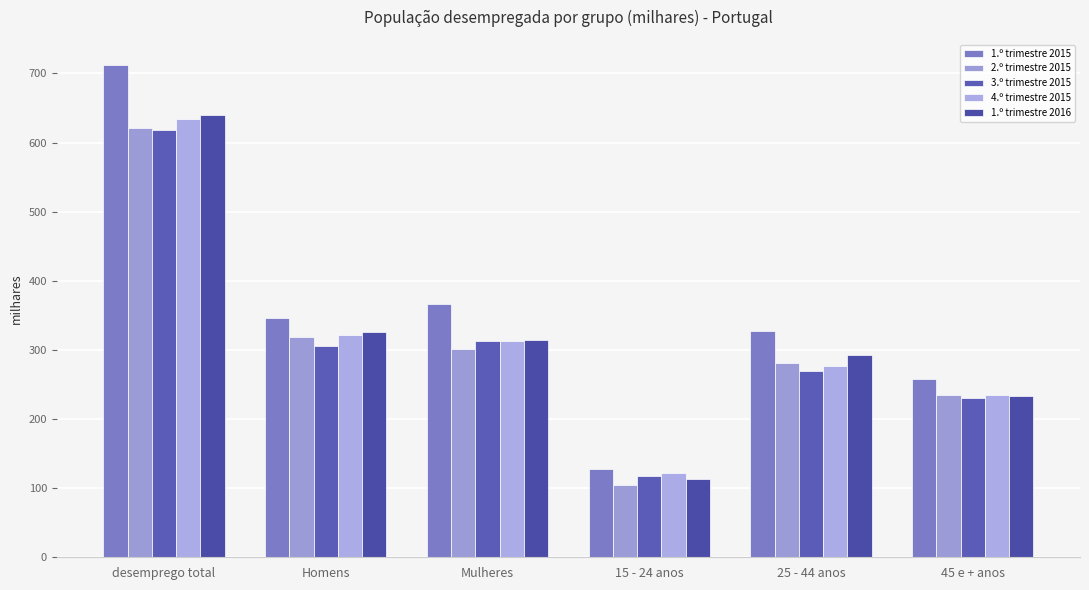

What value does the 4.º trimestre 2015 series have at 15 - 24 anos?

122.3